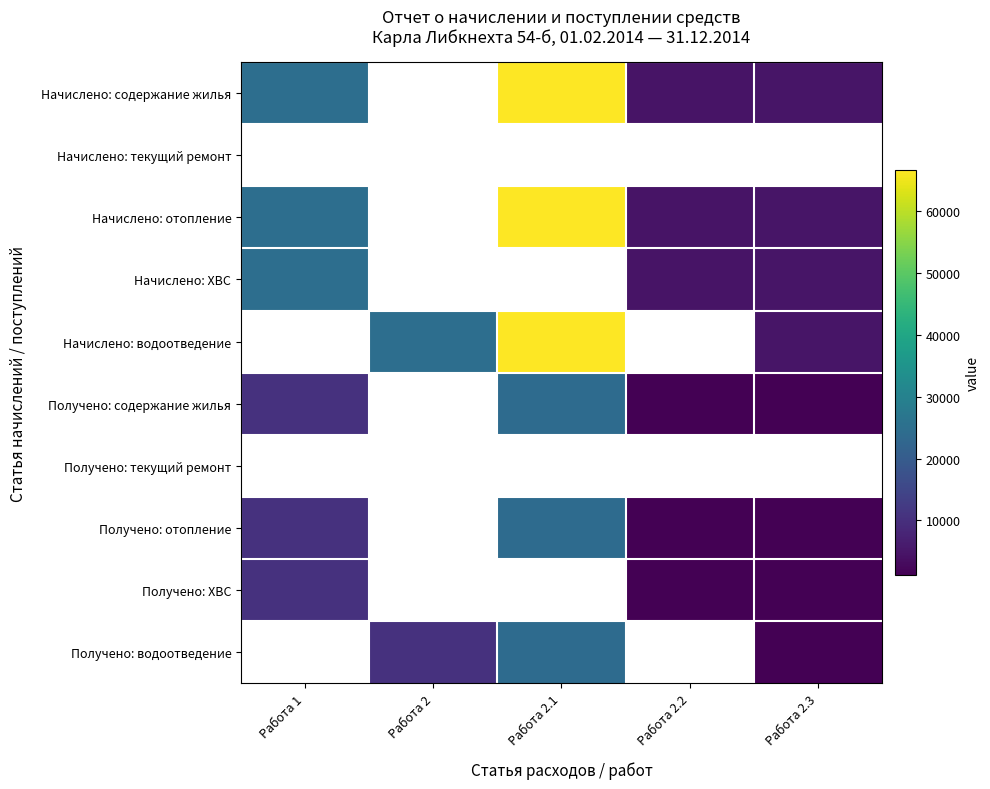

Which category has the lowest value across all series?

Работа 2.2